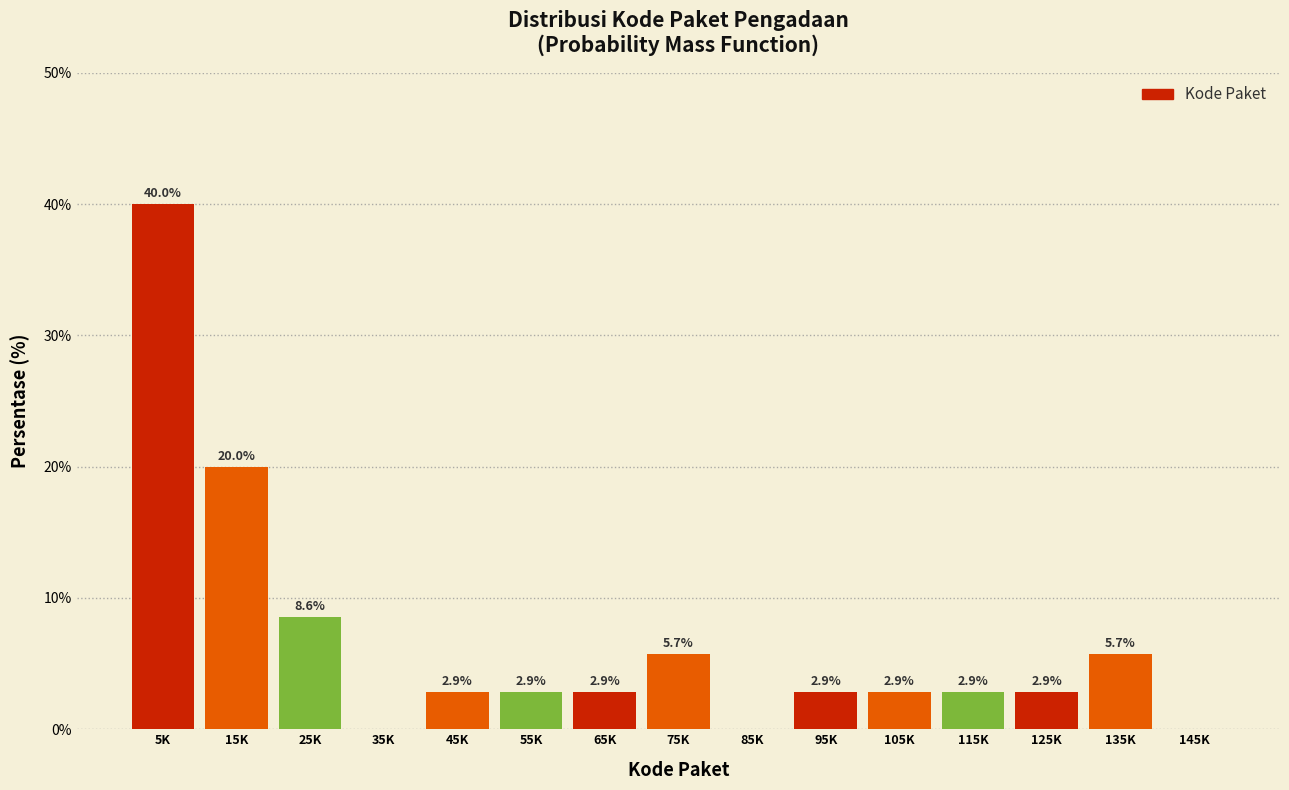

Reading right to left, what are all the values shown in this chart?

145K=0.0	135K=5.7	125K=2.9	115K=2.9	105K=2.9	95K=2.9	85K=0.0	75K=5.7	65K=2.9	55K=2.9	45K=2.9	35K=0.0	25K=8.6	15K=20.0	5K=40.0